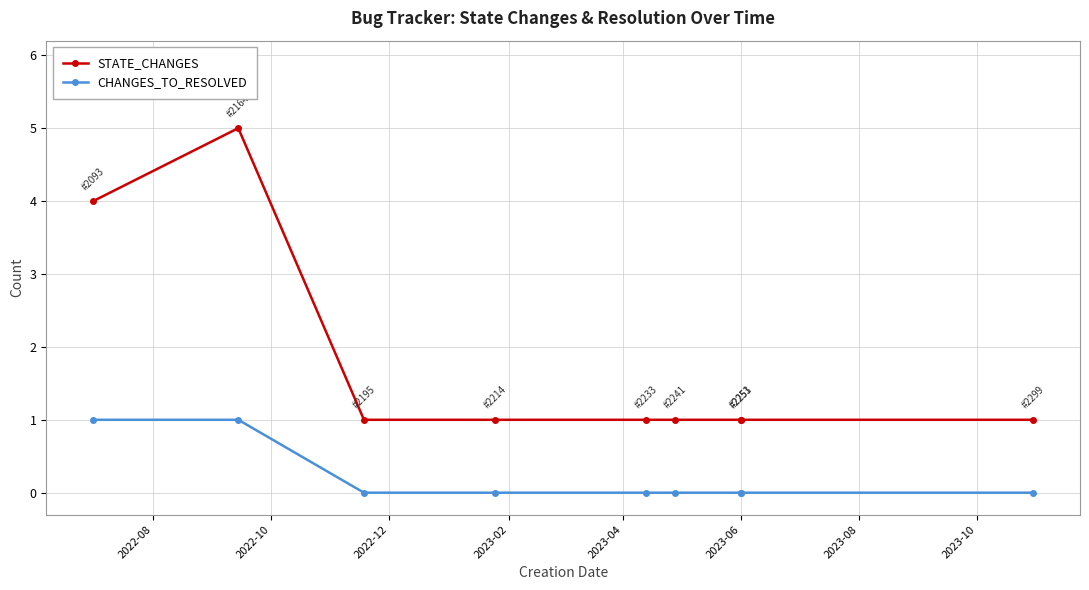

What is the total value across all series at 2023-06?

1